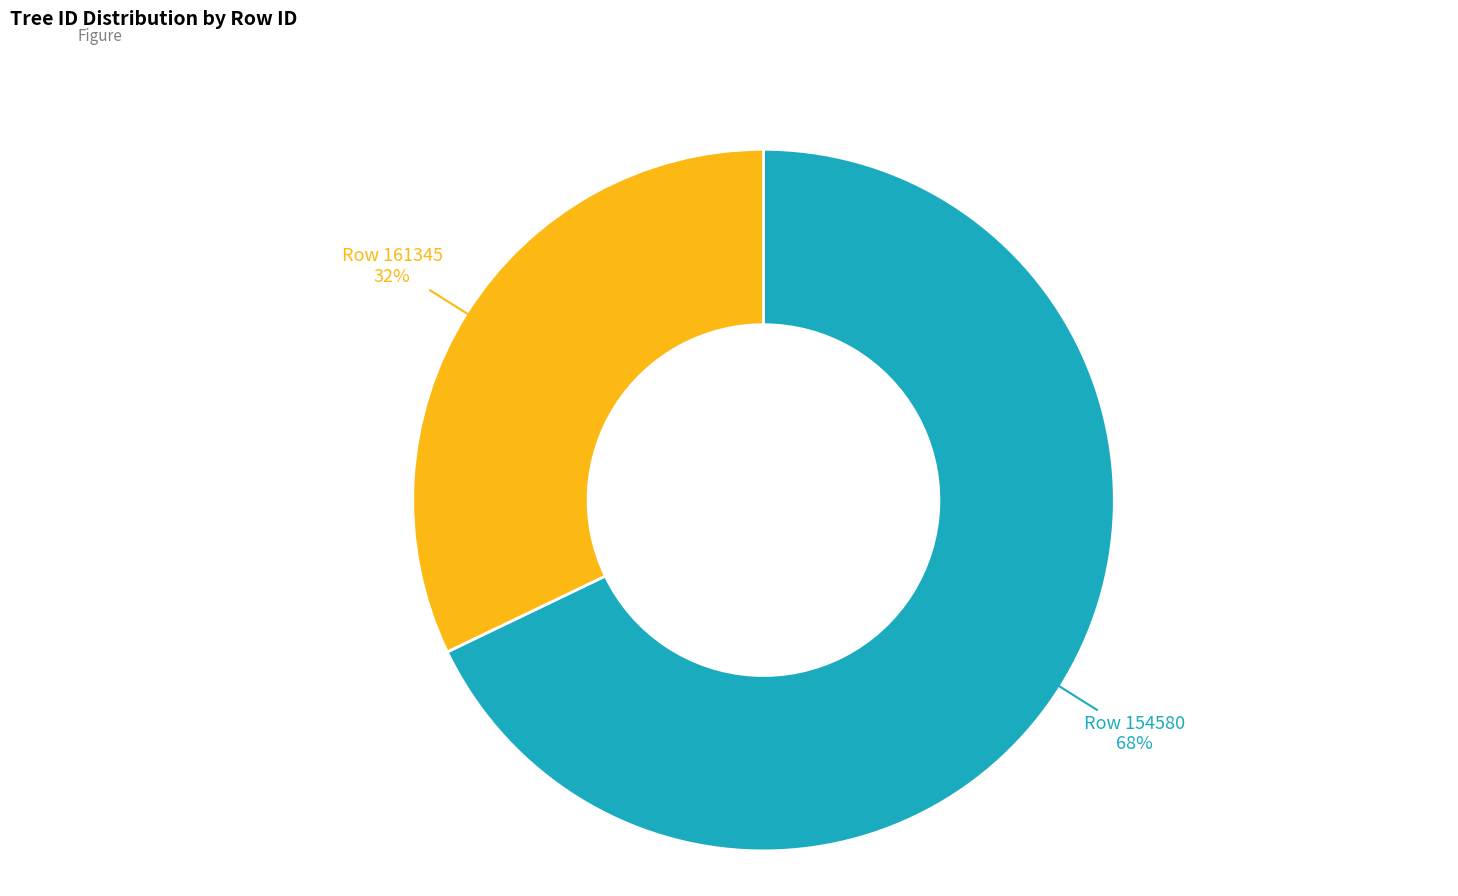

How many segments does this pie chart have?

2